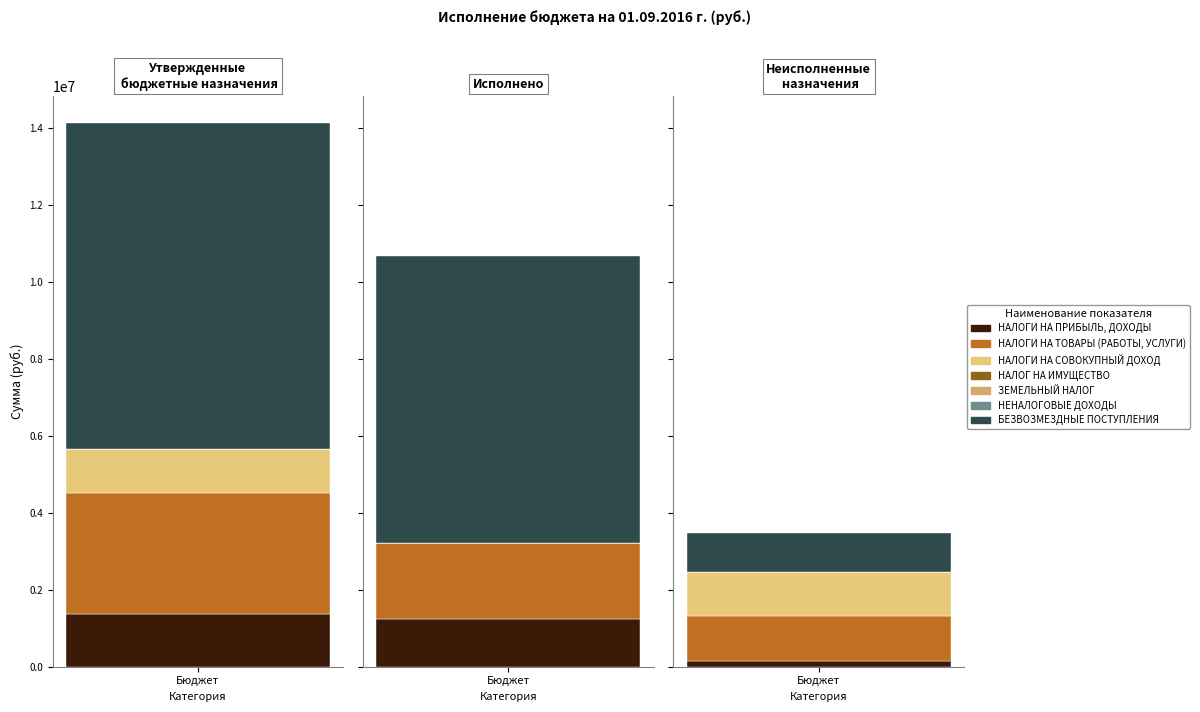

Where is Утвержденные бюджетные назначения nearest to the value 4232150?

НАЛОГИ НА ТОВАРЫ (РАБОТЫ, УСЛУГИ)